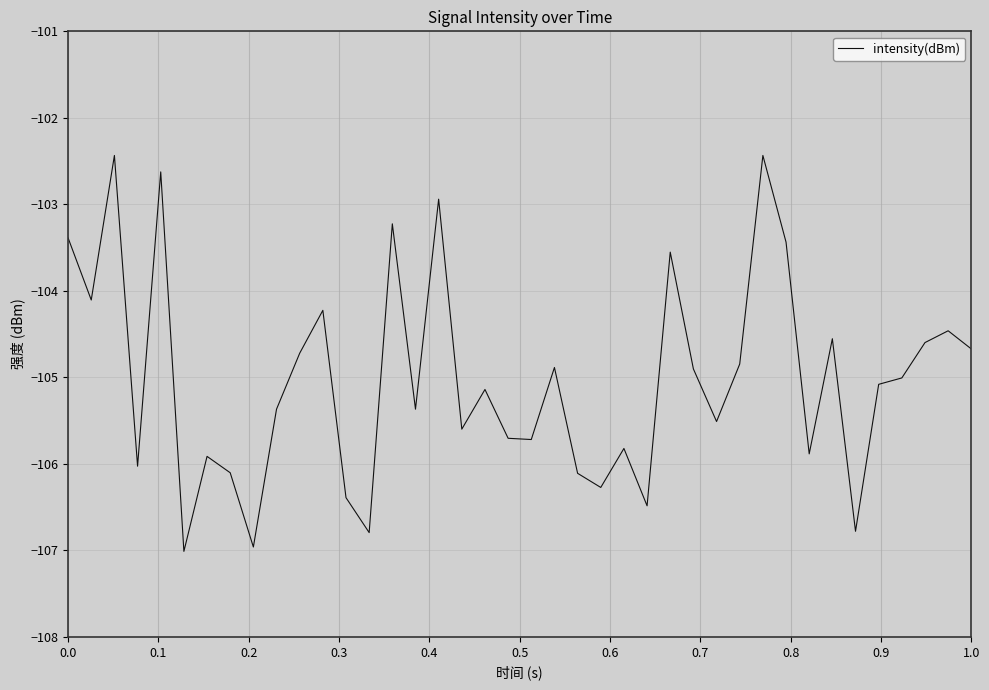

Does the chart display data point markers on the line(s)?

No